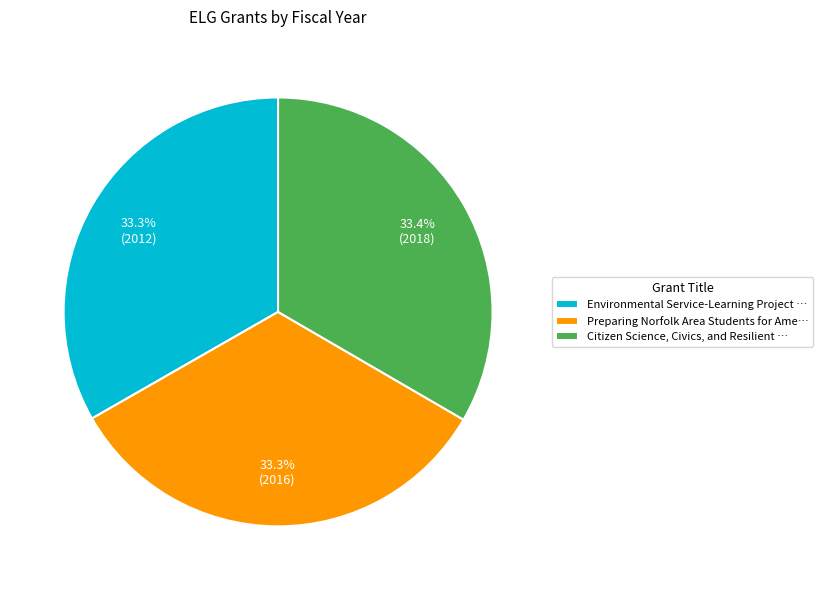

Is there any slice that represents more than half of the pie?

No